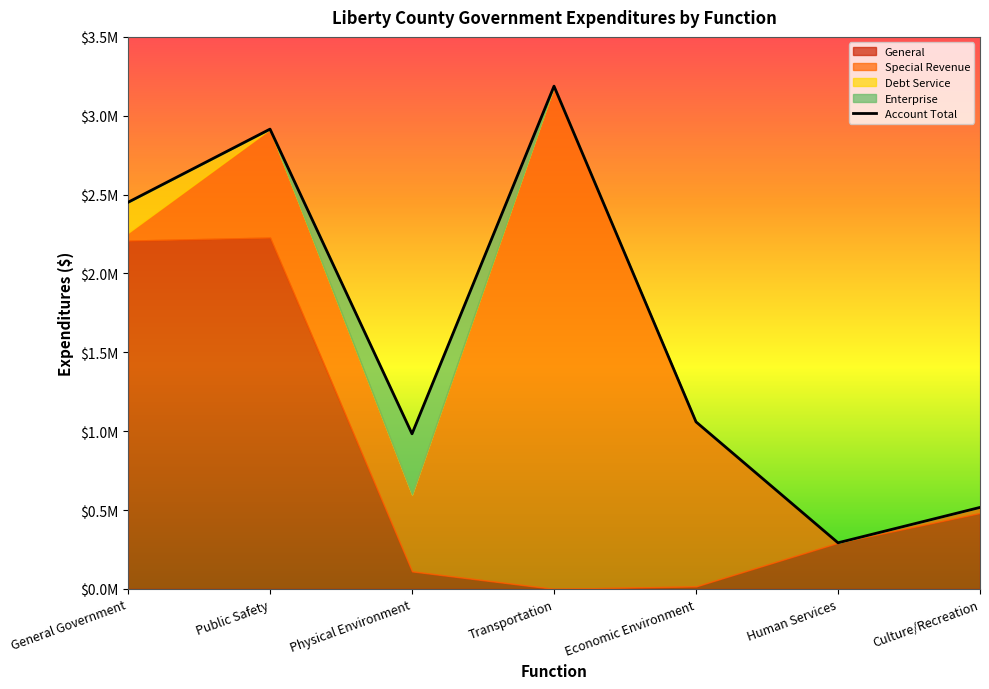

The value of Special Revenue at General Government is 29990. True or false?

False